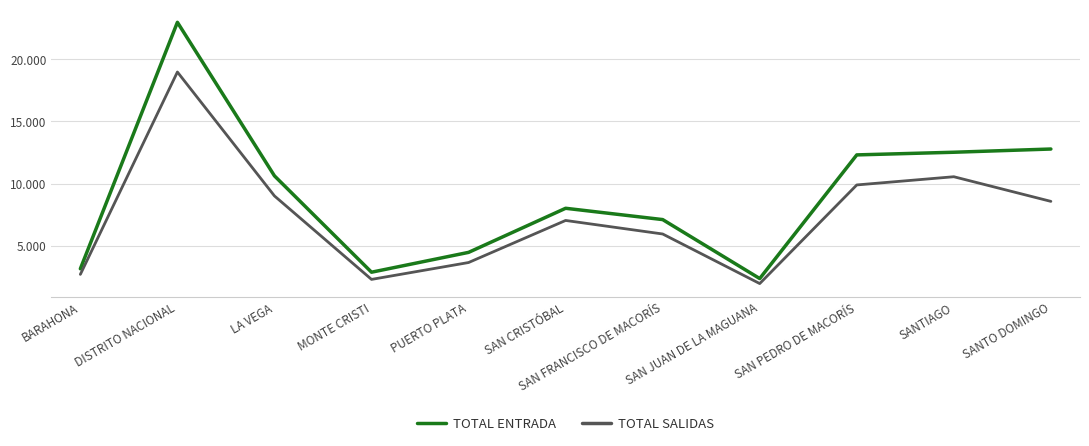

Read the TOTAL SALIDAS value at LA VEGA, to the nearest 100.

9000